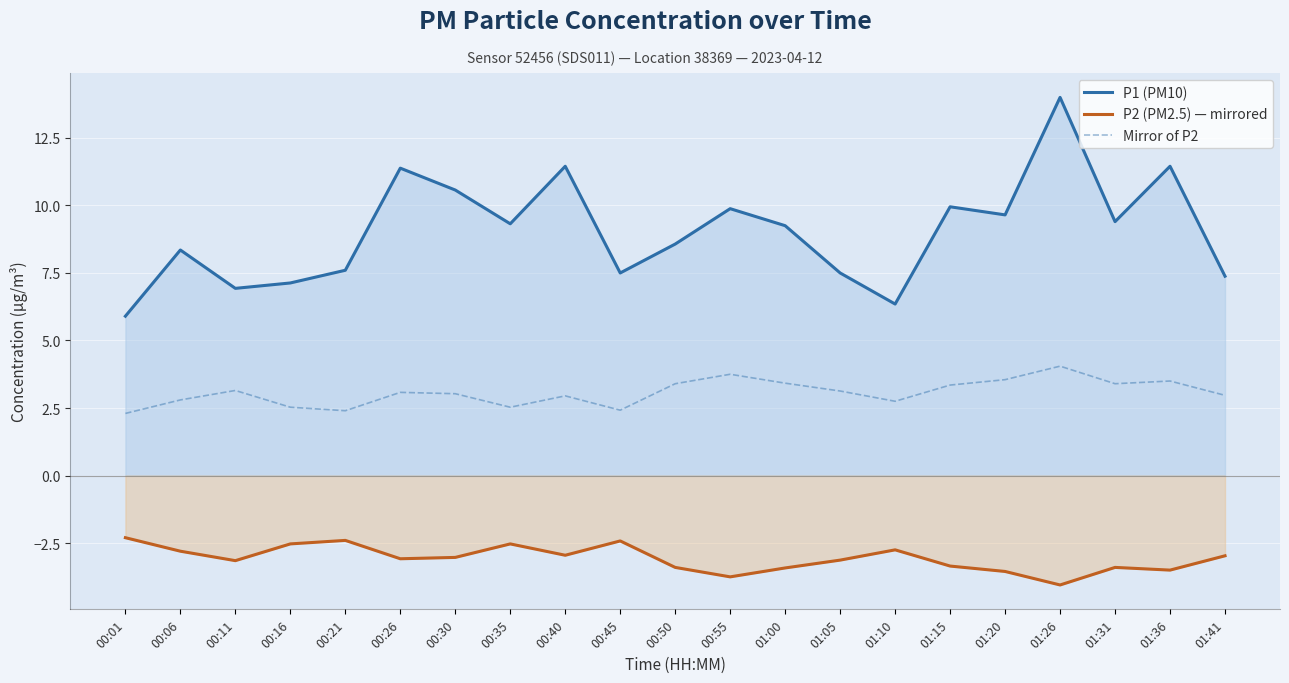

Where is the first local maximum for Mirror of P2?

00:11